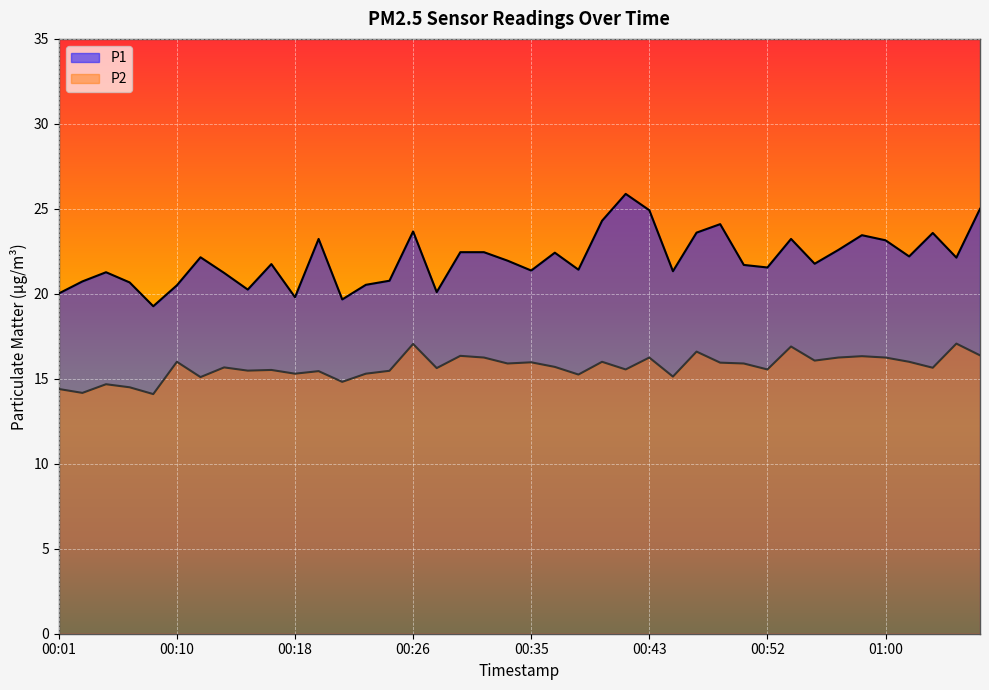

Does the chart display data point markers on the line(s)?

No